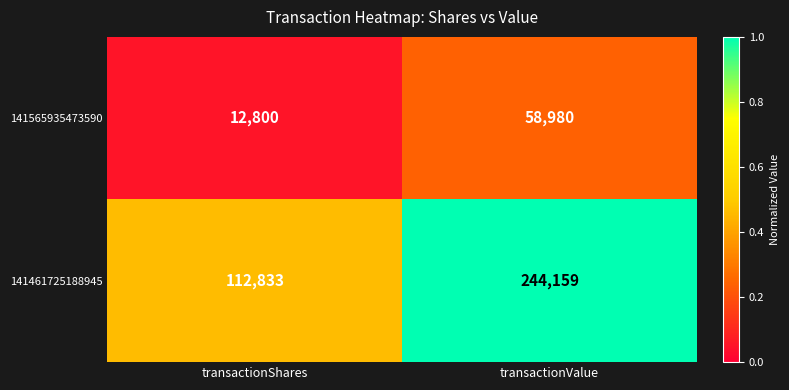

Is it true that 141461725188945 equals 244159 at transactionValue?

True